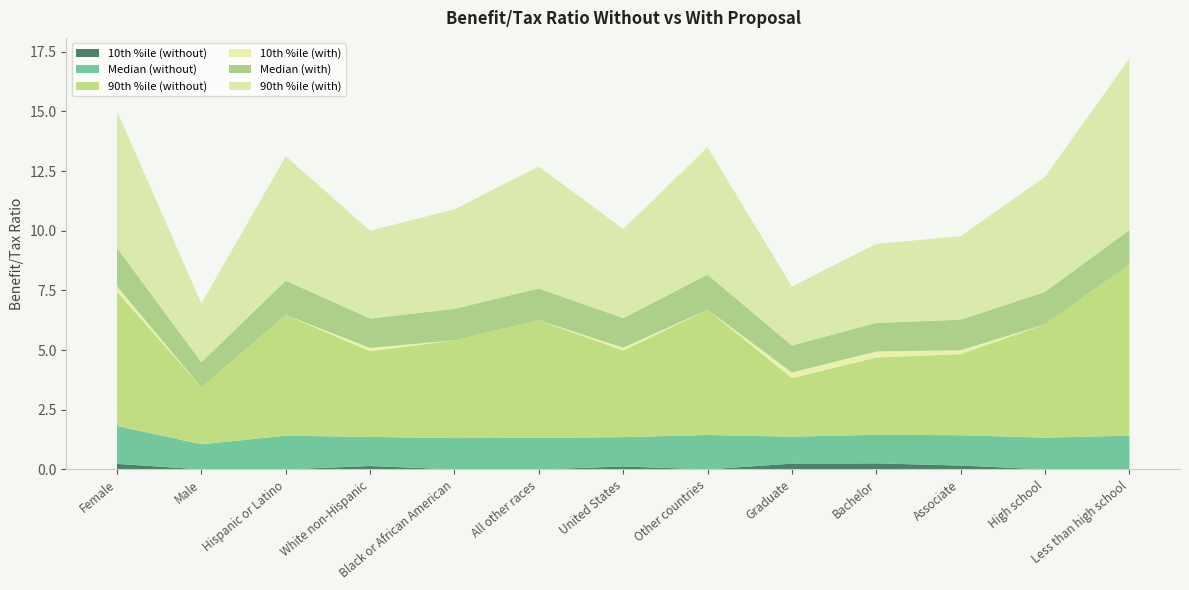

Reading right to left, what are all the values shown in this chart?

10th %ile (without): Less than high school=0.0	High school=0.0	Associate=0.2	Bachelor=0.2	Graduate=0.2	Other countries=0.0	United States=0.1	All other races=0.0	Black or African American=0.0	White non-Hispanic=0.1	Hispanic or Latino=0.0	Male=0.0	Female=0.2
Median (without): Less than high school=1.4	High school=1.3	Associate=1.3	Bachelor=1.2	Graduate=1.1	Other countries=1.4	United States=1.2	All other races=1.3	Black or African American=1.3	White non-Hispanic=1.2	Hispanic or Latino=1.4	Male=1.1	Female=1.6
90th %ile (without): Less than high school=7.2	High school=4.8	Associate=3.4	Bachelor=3.2	Graduate=2.5	Other countries=5.2	United States=3.6	All other races=4.9	Black or African American=4.1	White non-Hispanic=3.6	Hispanic or Latino=5.1	Male=2.4	Female=5.6
10th %ile (with): Less than high school=0.0	High school=0.0	Associate=0.2	Bachelor=0.2	Graduate=0.2	Other countries=0.0	United States=0.1	All other races=0.0	Black or African American=0.0	White non-Hispanic=0.1	Hispanic or Latino=0.0	Male=0.0	Female=0.2
Median (with): Less than high school=1.4	High school=1.4	Associate=1.3	Bachelor=1.2	Graduate=1.1	Other countries=1.5	United States=1.2	All other races=1.3	Black or African American=1.3	White non-Hispanic=1.2	Hispanic or Latino=1.4	Male=1.1	Female=1.6
90th %ile (with): Less than high school=7.2	High school=4.8	Associate=3.5	Bachelor=3.3	Graduate=2.5	Other countries=5.3	United States=3.7	All other races=5.1	Black or African American=4.2	White non-Hispanic=3.7	Hispanic or Latino=5.2	Male=2.5	Female=5.7